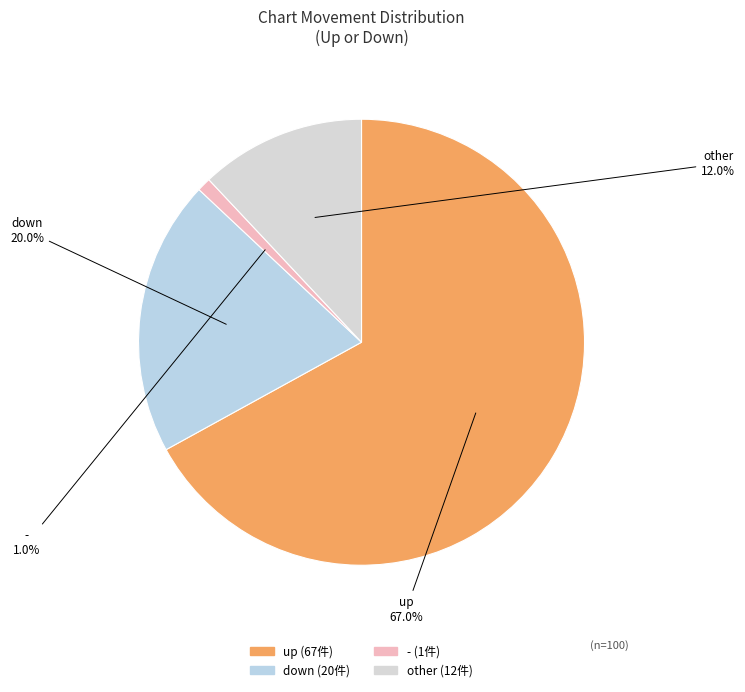

To the nearest percent, what is the difference between the largest and smallest slice percentages?

66%